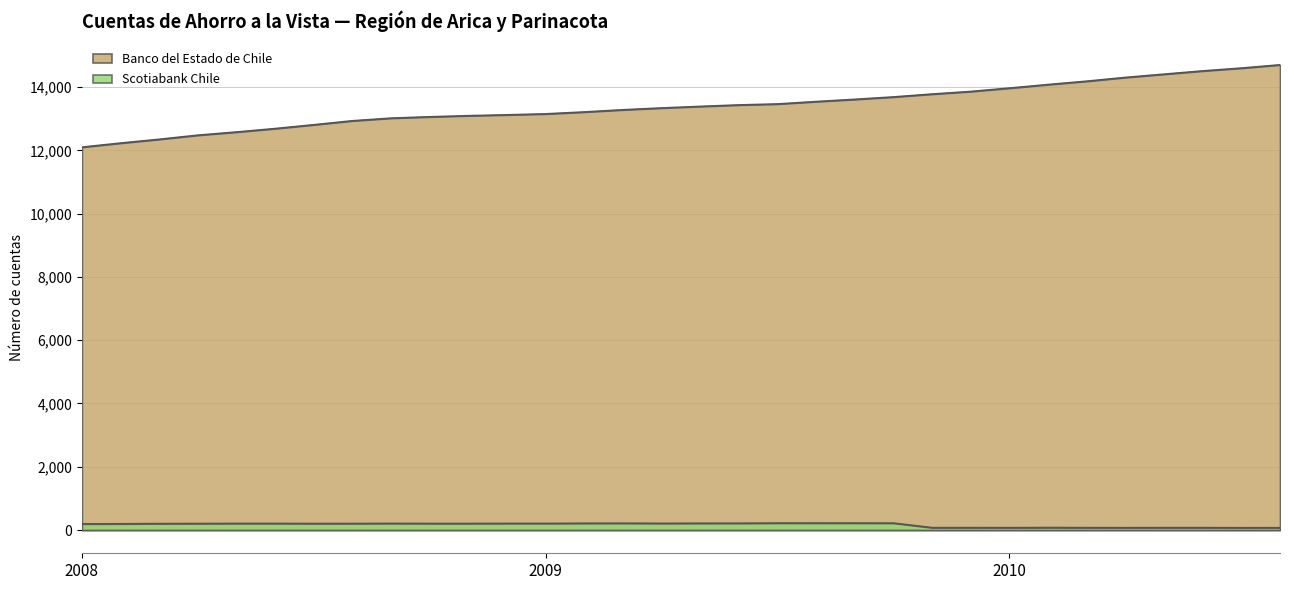

What is the difference between the Scotiabank Chile values at 2009-Abr and 2010-Ene?

137